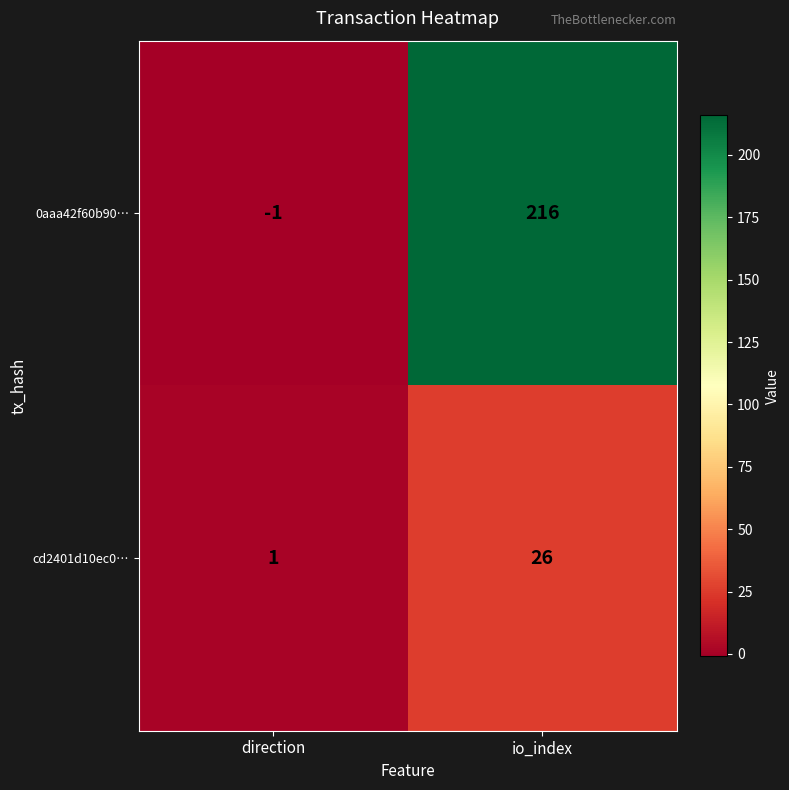

What is the maximum value shown in the chart?

216